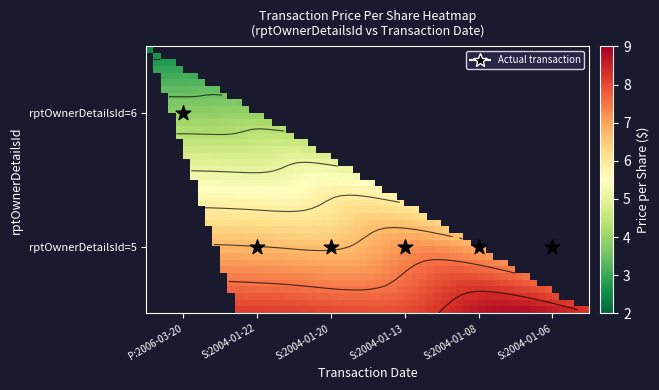

What is the difference between the maximum and minimum values in the 6 series?

2.5